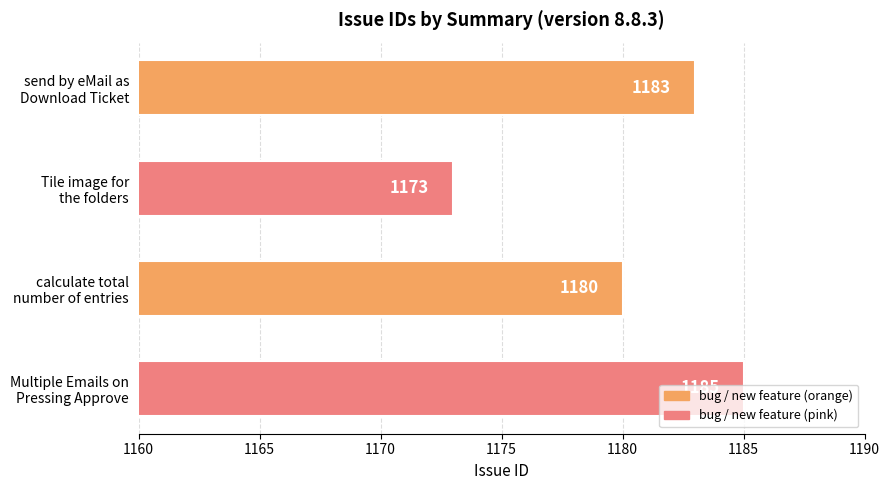

Rank the categories by value from highest to lowest.

Multiple Emails on
Pressing Approve, send by eMail as
Download Ticket, calculate total
number of entries, Tile image for
the folders